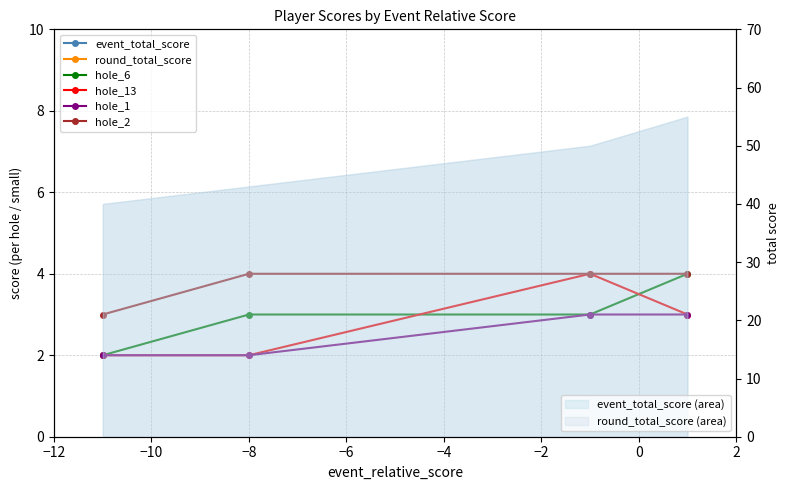

What is the value of the hole_1 point at the 1st from the left?

2